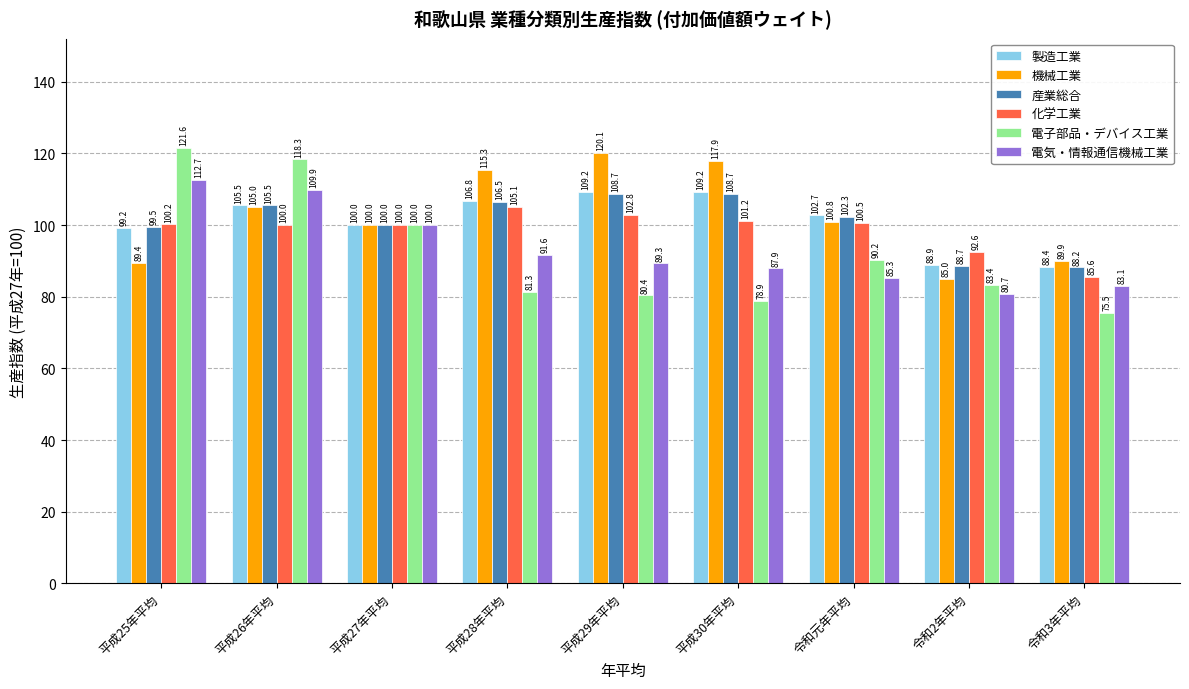

What is the total value across all series at 平成30年平均?

603.8